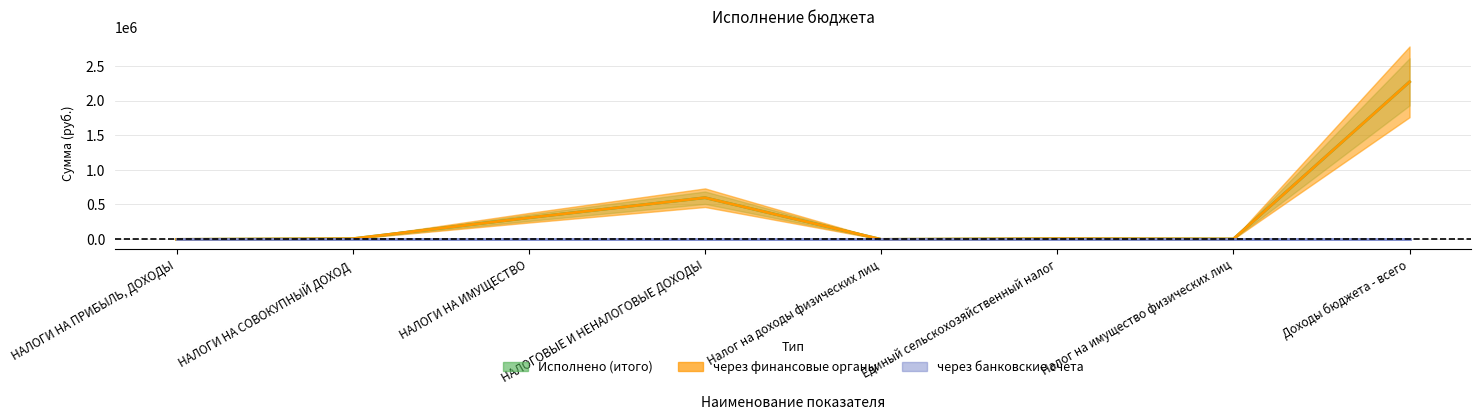

What is the value of the Исполнено (итого) point at the 3rd from the left?

307879.1